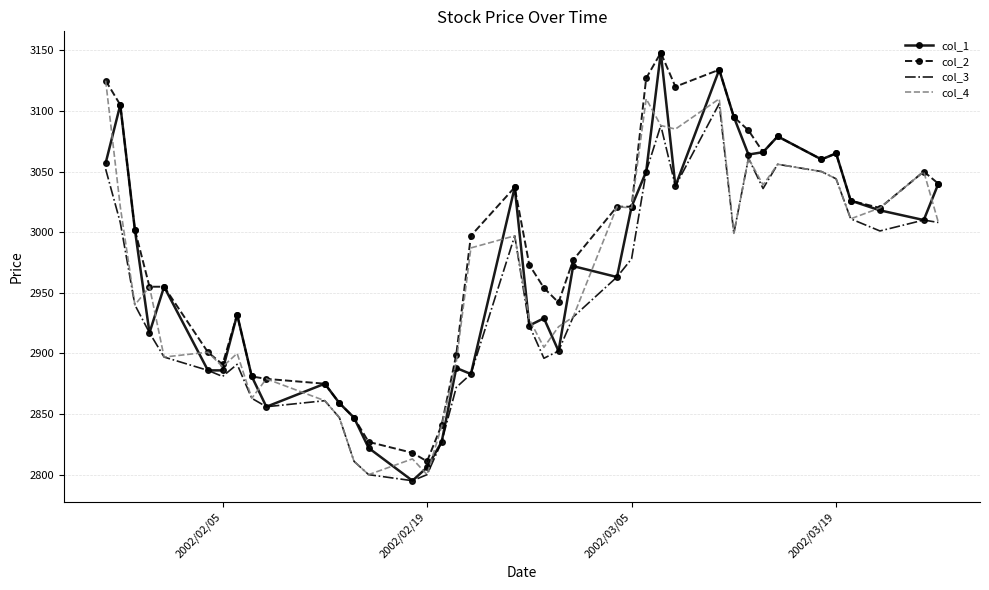

What is the smallest value displayed?

2795